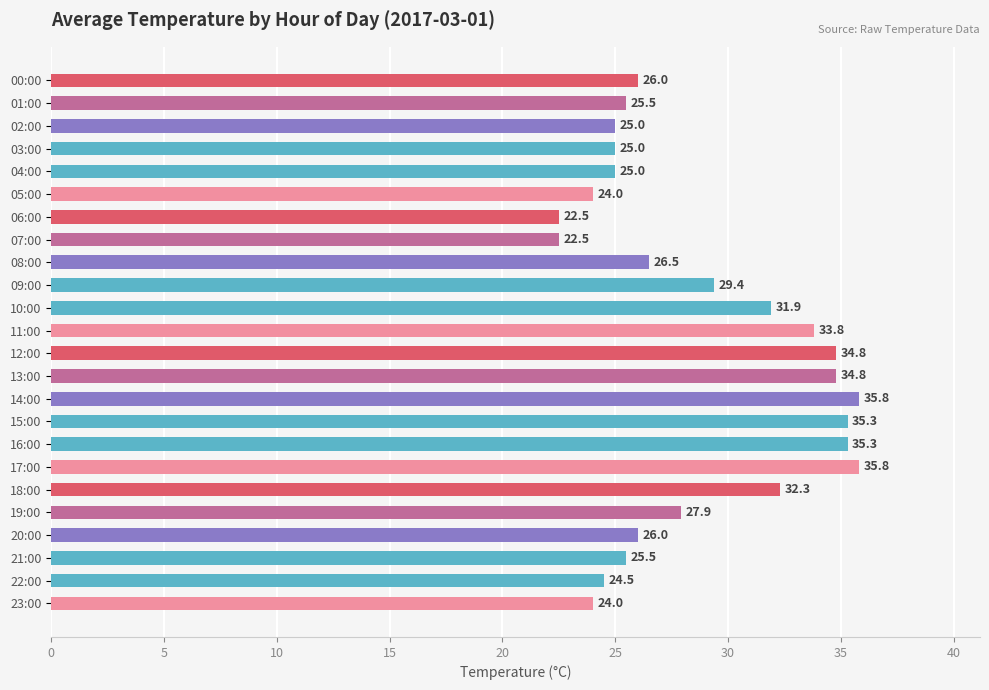

Between 23:00 and 00:00, which is larger?

00:00